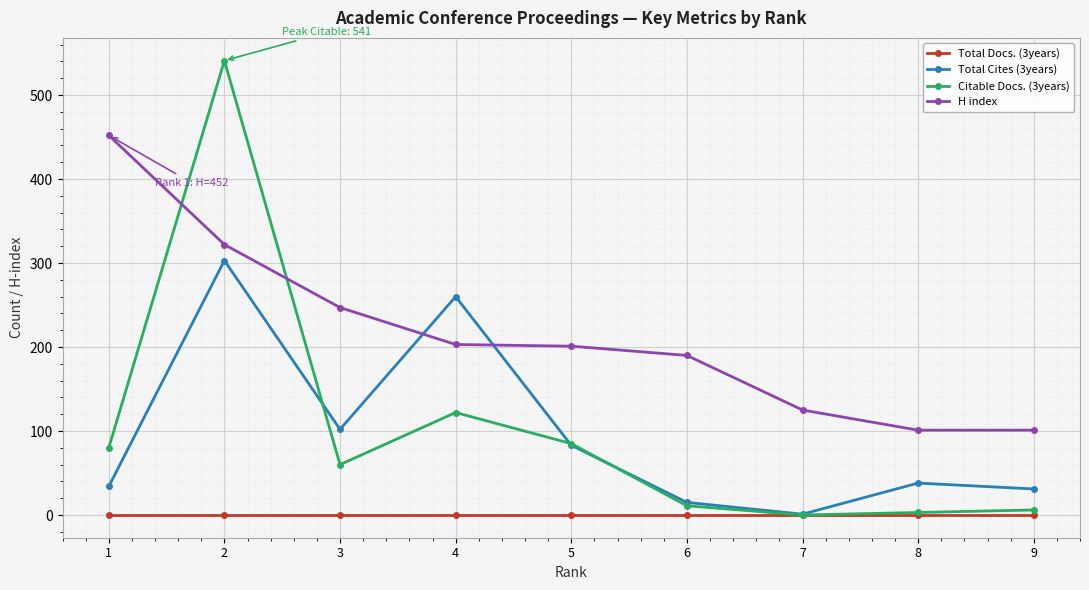

True or false: H index and Citable Docs. (3years) intersect in this chart.

True